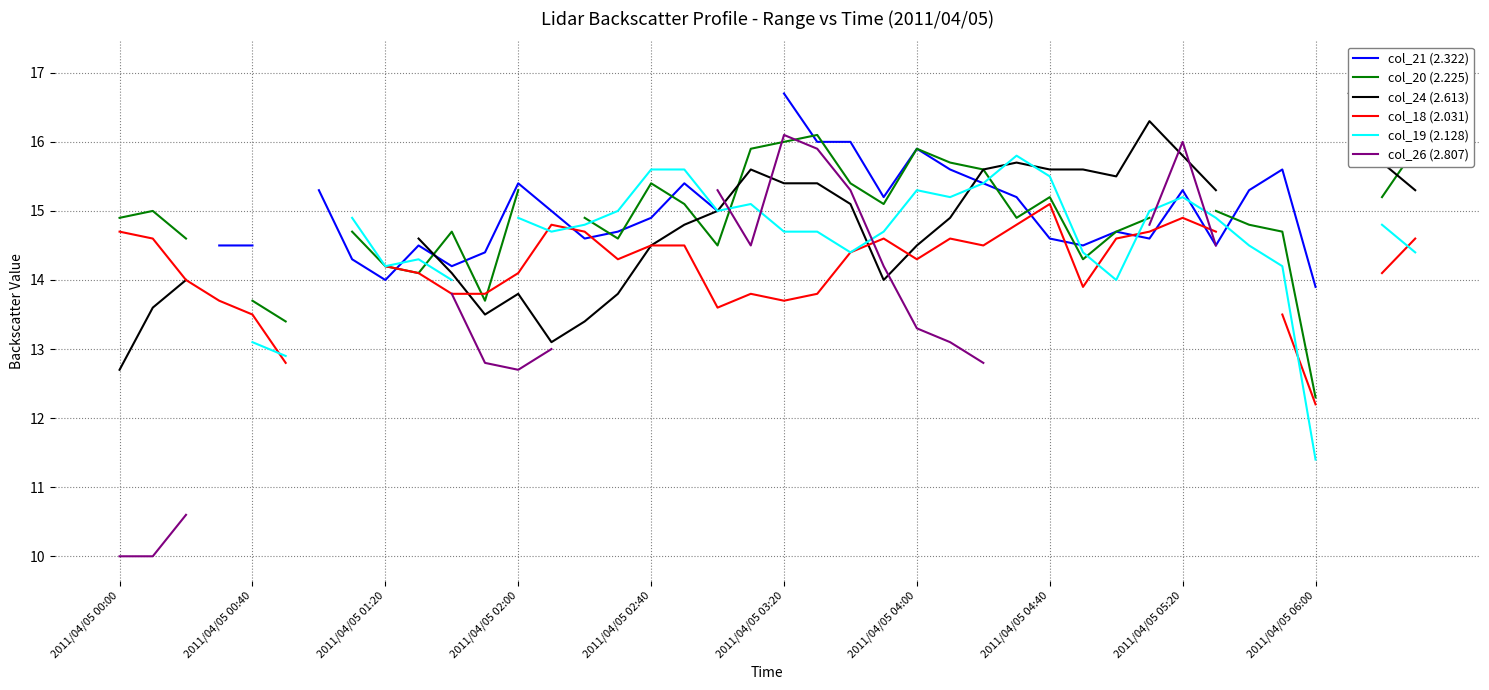

How many positive values does the col_19 (2.128) series have?

33